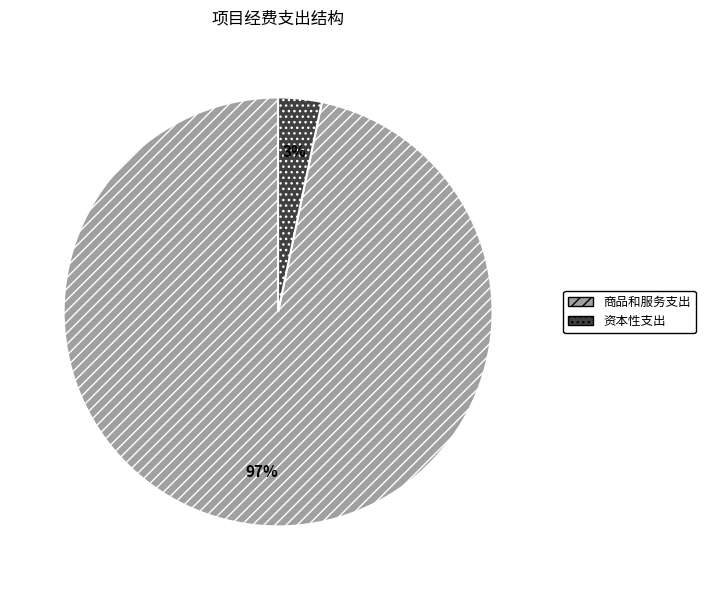

How many slices are in this pie chart?

2